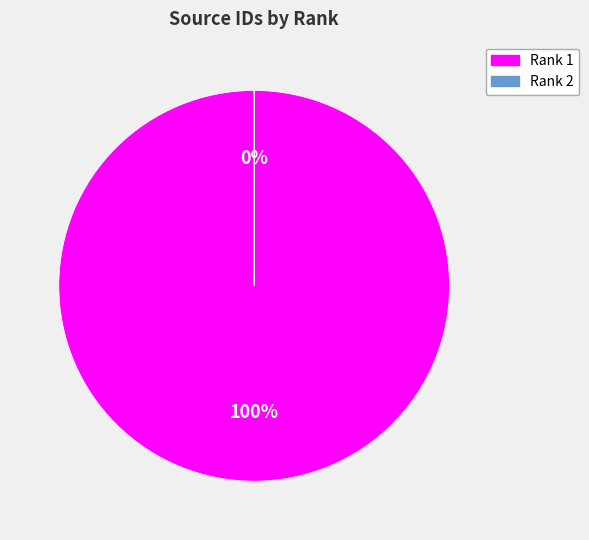

How many slices are in this pie chart?

2